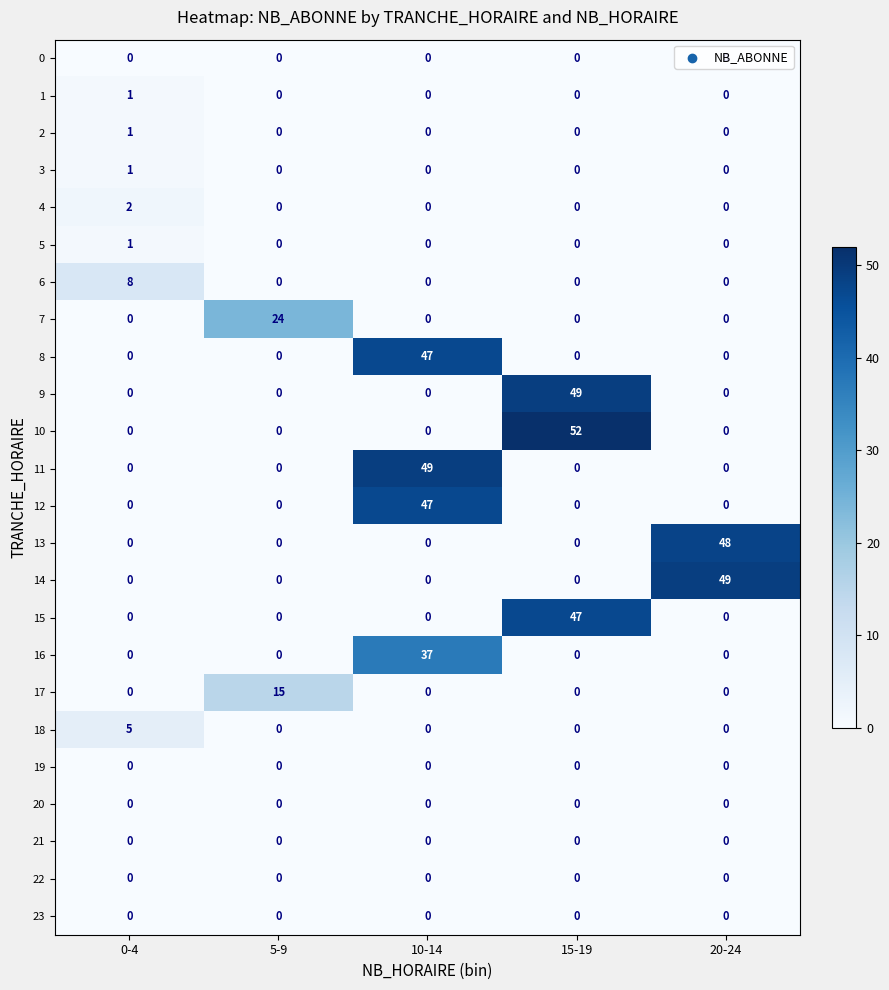

Which series has the widest spread of values?

10